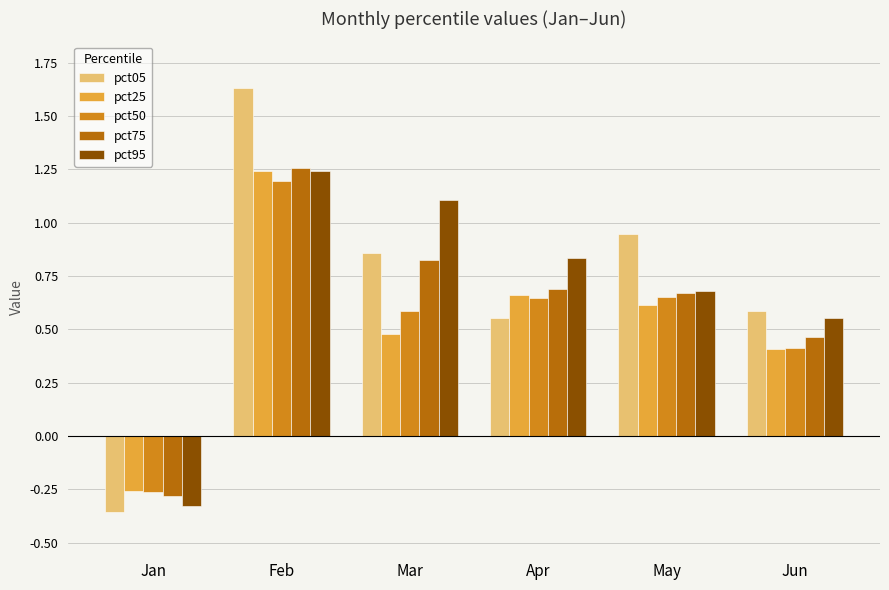

Is the value of pct50 at May greater than the value of pct05 at May?

No